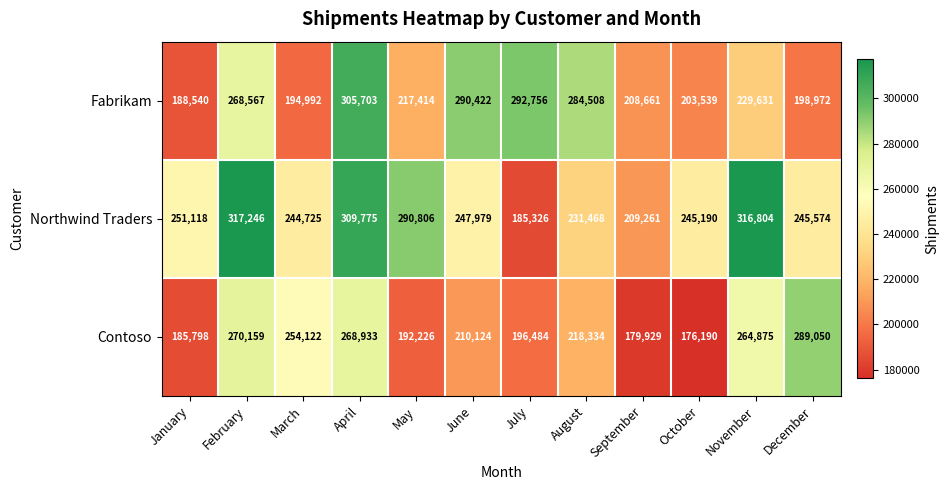

What is the sum of the Fabrikam values at September and November?

438292